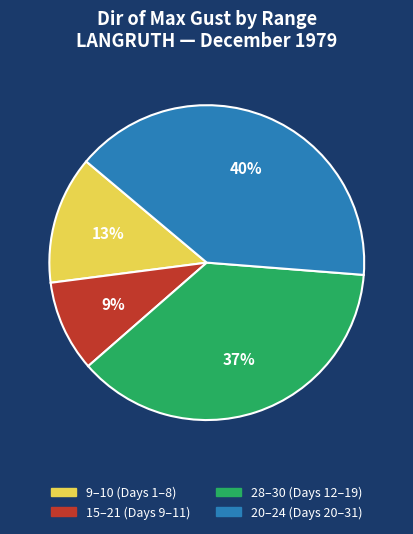

To the nearest percent, what is the difference between the largest and smallest slice percentages?

31%